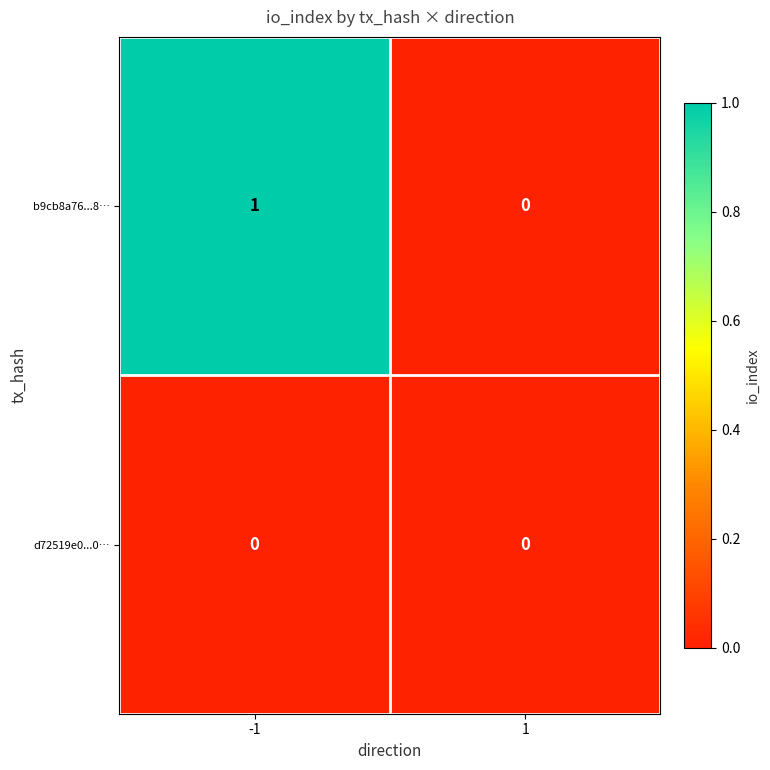

Which series has the largest range (max minus min)?

b9cb8a76...8…